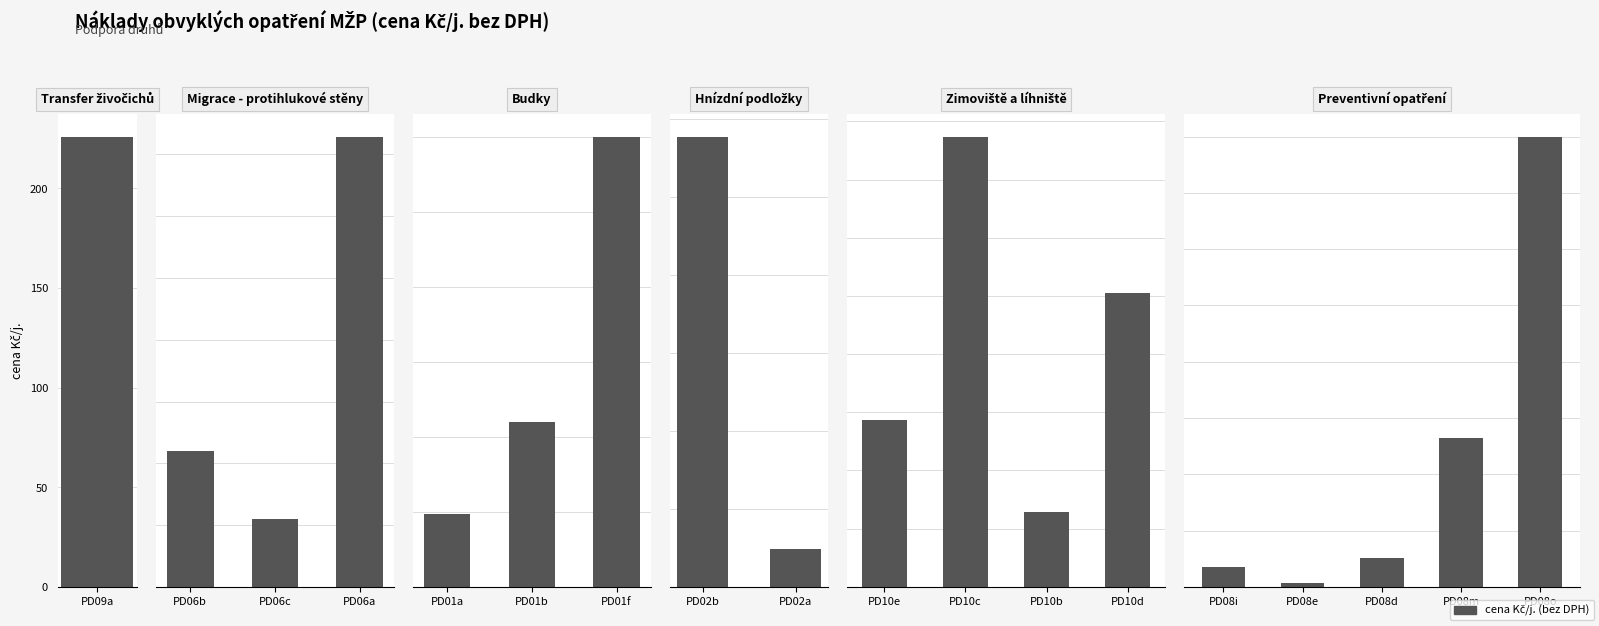

What is the value of the 8th bar from the left?

11540